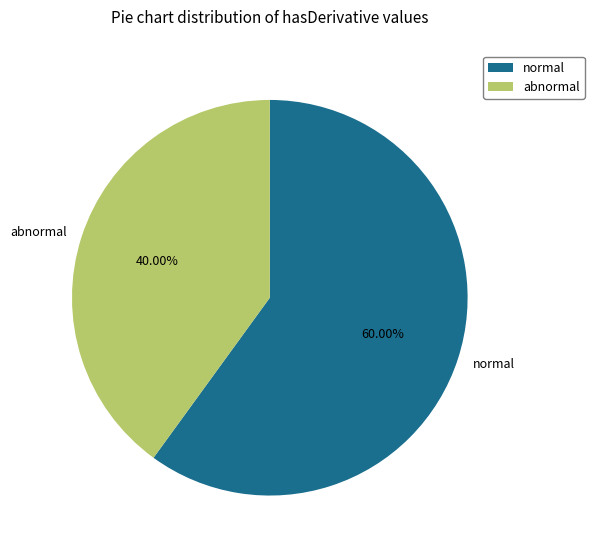

What is the ratio of the value at abnormal to the value at normal?

0.7